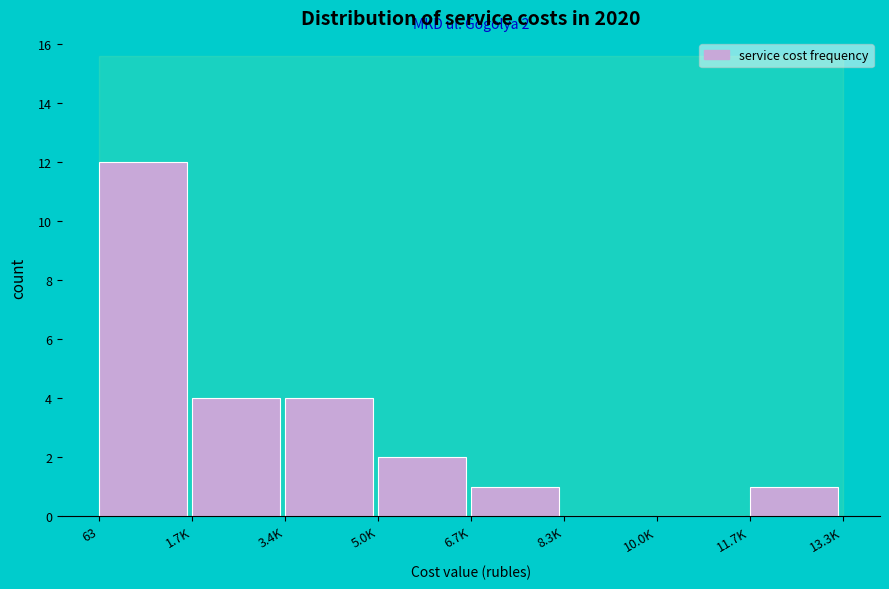

Reading left to right, transcribe all the data shown in this chart.

63=12	1.7K=4	3.4K=4	5.0K=2	6.7K=1	8.3K=0	10.0K=0	11.7K=1